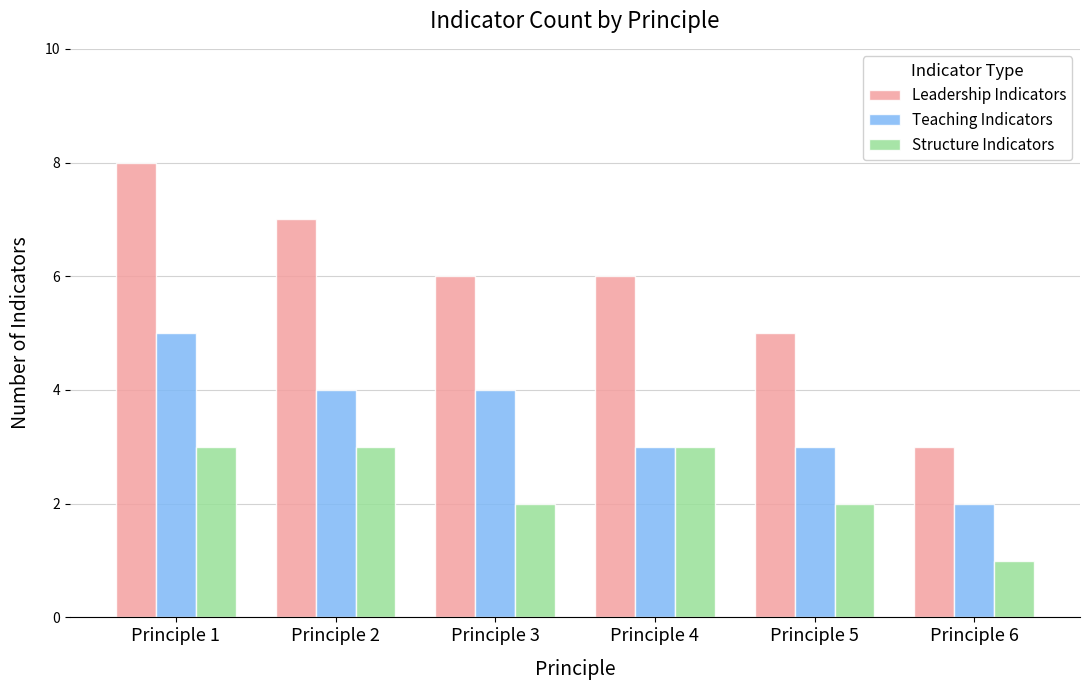

Count the Teaching Indicators values in the range 3 to 4.

4